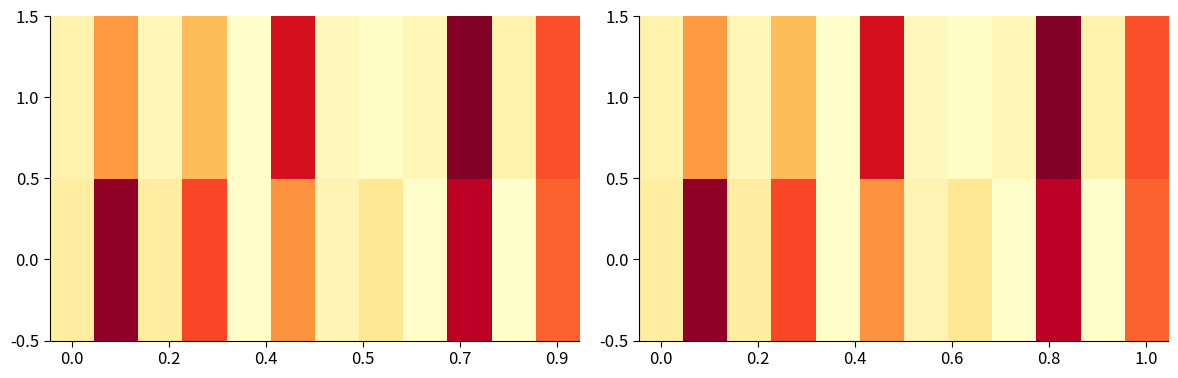

At how many categories does at least one series exceed 0?

12